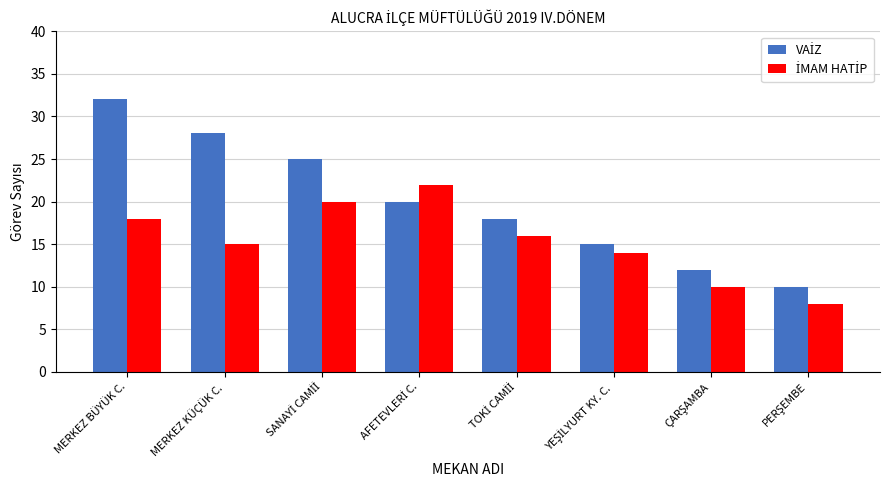

Count the number of data series in this chart.

2